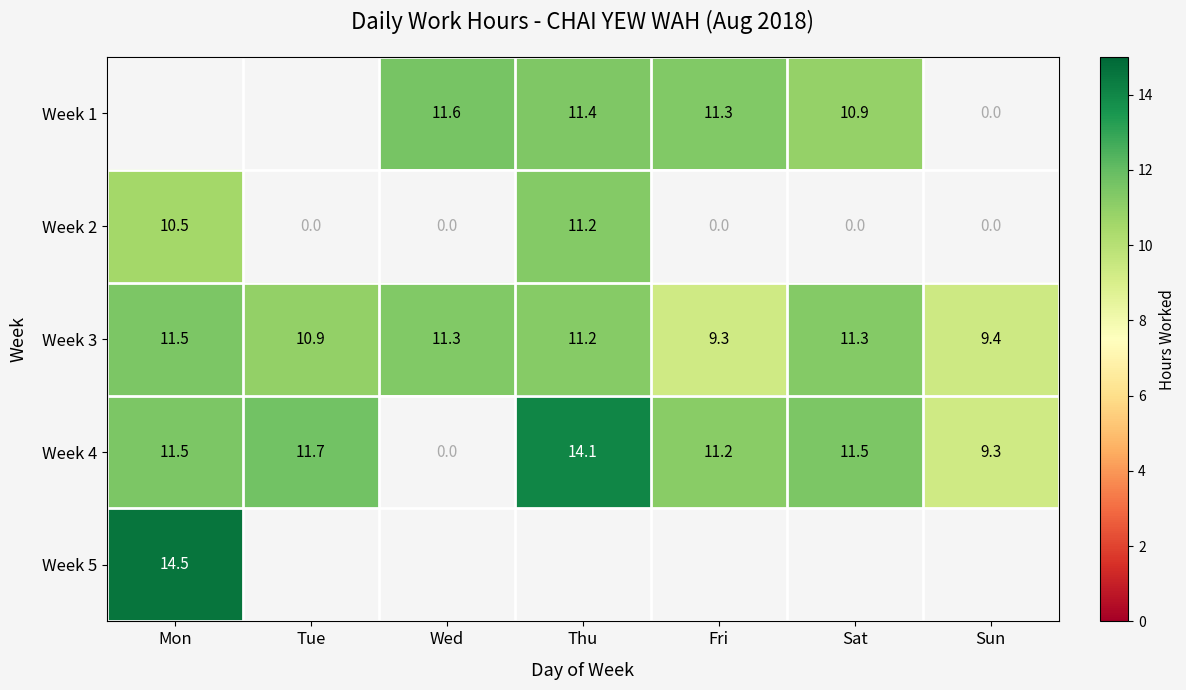

Is the value of Week 1 at Thu greater than the value of Week 2 at Mon?

Yes